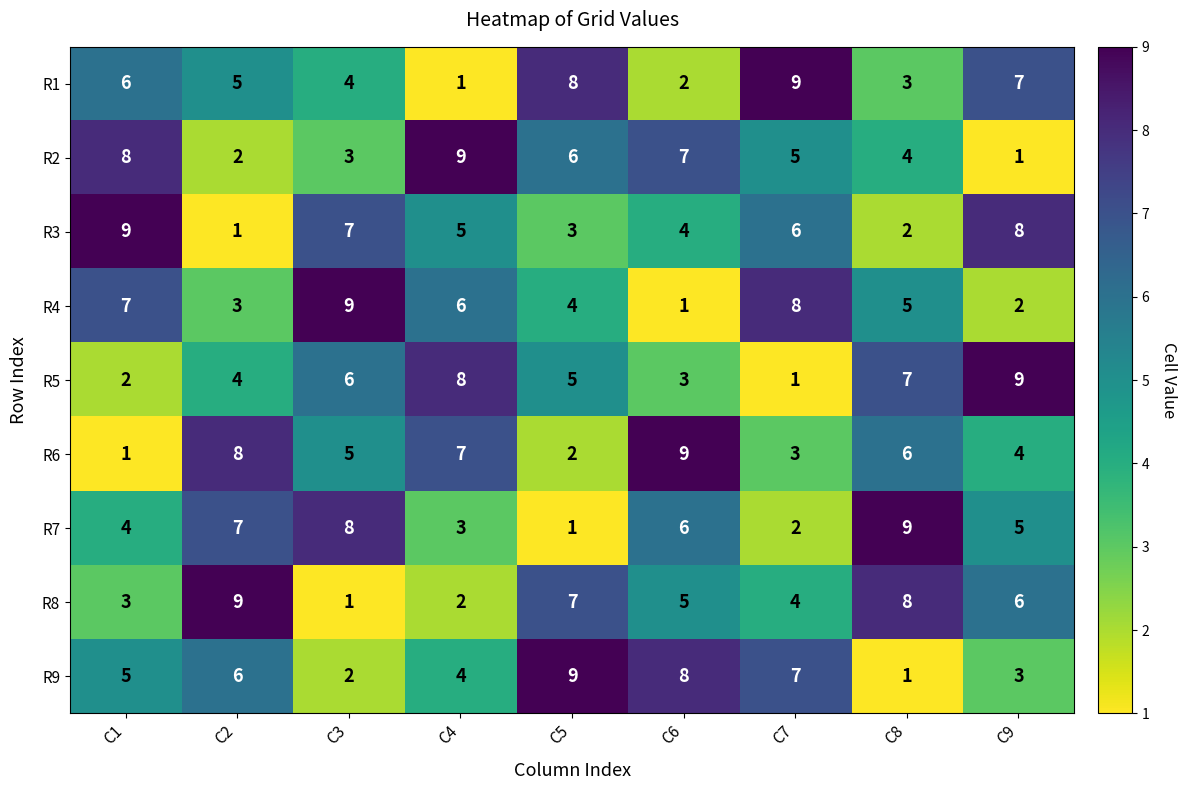

What is the difference between the R7 values at C9 and C5?

4